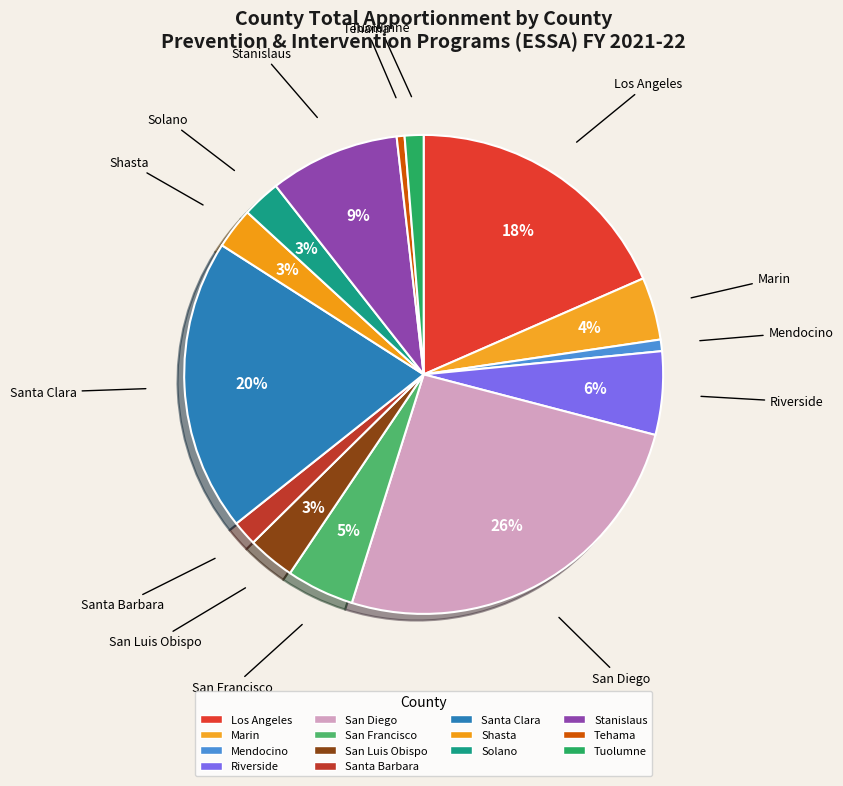

Does any single category account for the majority?

No